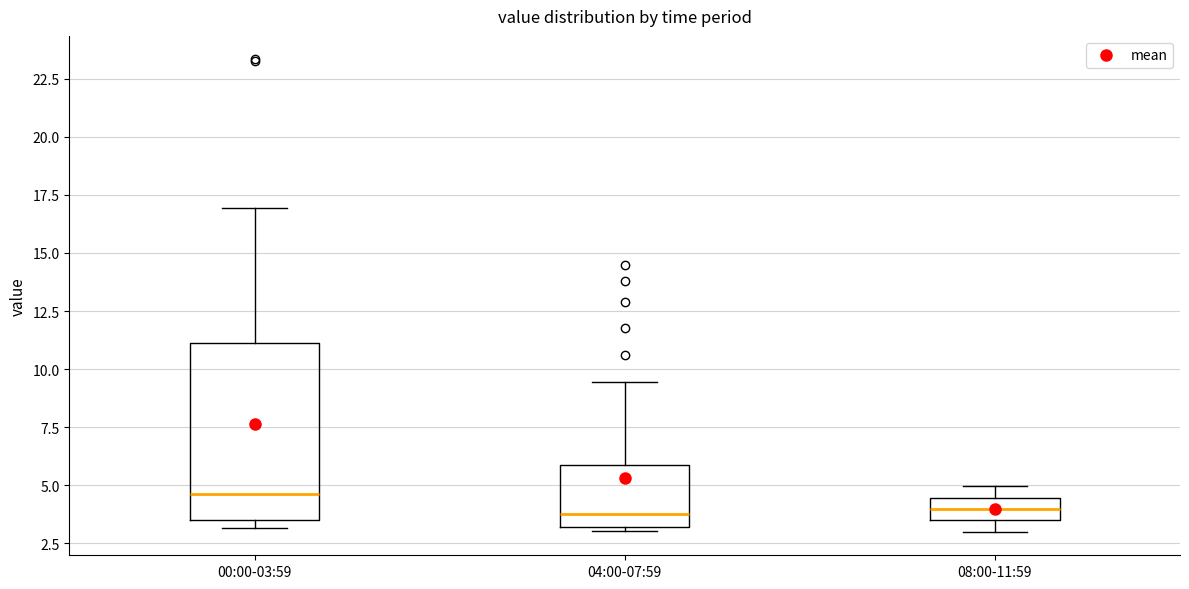

Comparing the boxes themselves (not the whiskers), which one is the tallest?

00:00-03:59